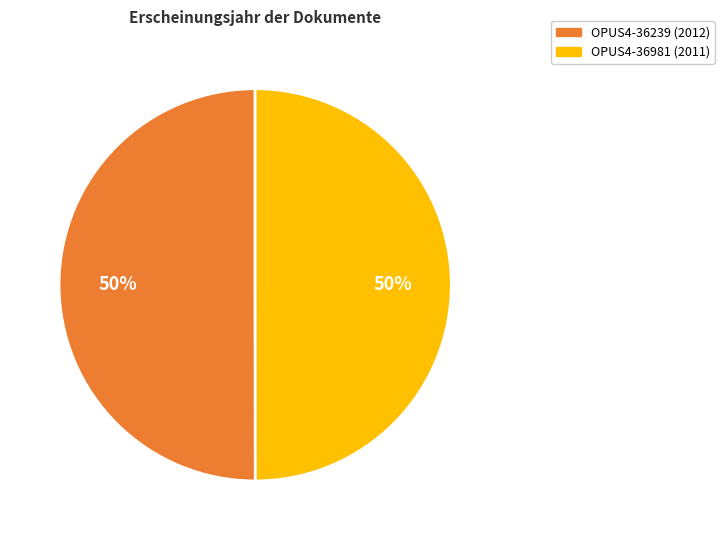

What is the ratio of the value at OPUS4-36981 to the value at OPUS4-36239?

1.0